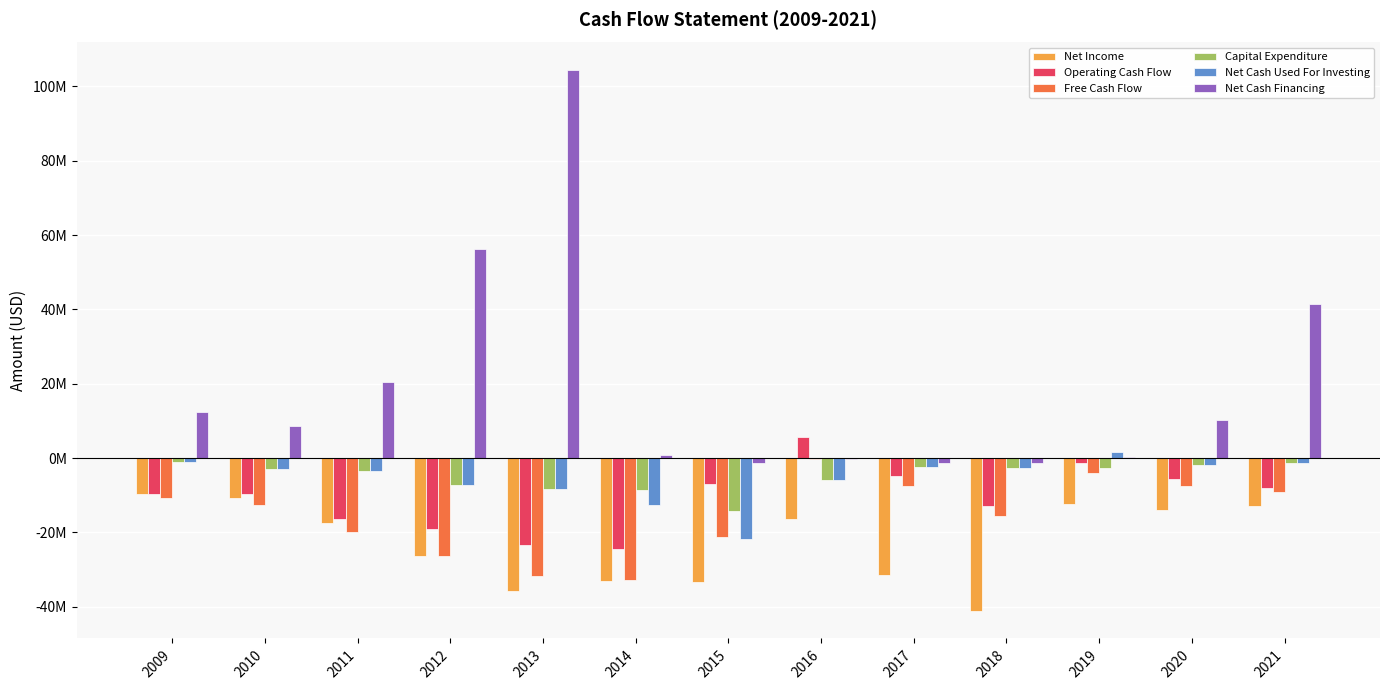

What are all the series names shown in the legend?

Net Income, Operating Cash Flow, Free Cash Flow, Capital Expenditure, Net Cash Used For Investing, Net Cash Financing